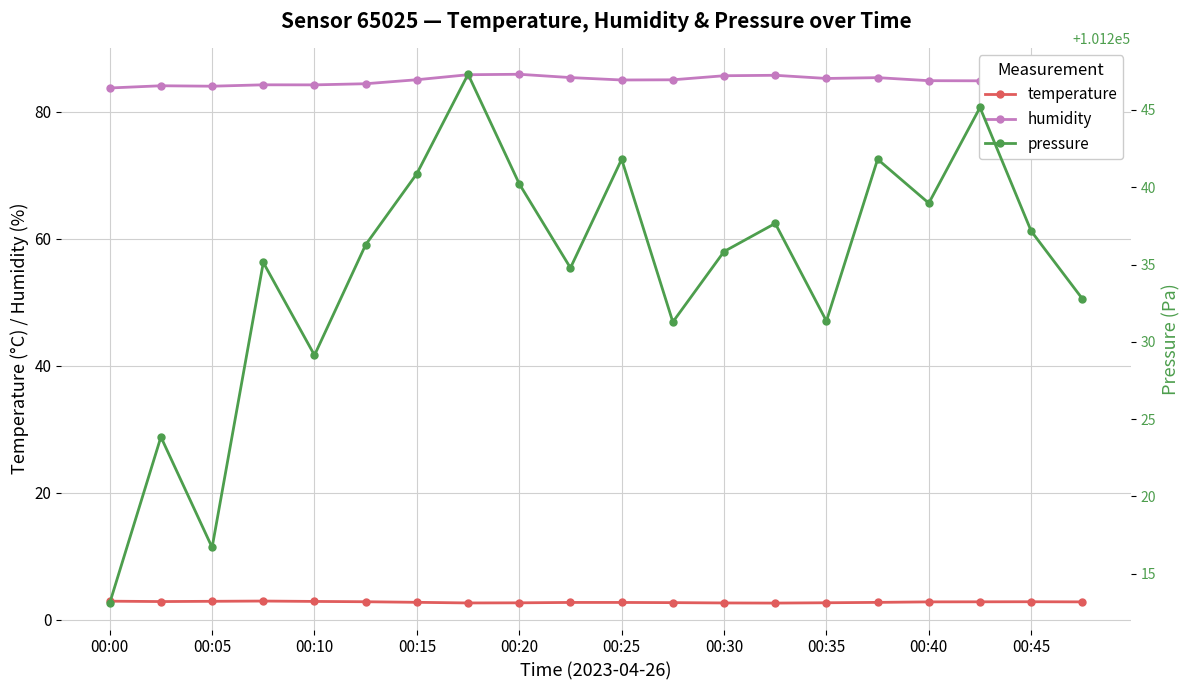

True or false: temperature has more than 1 points higher than both neighbors.

True